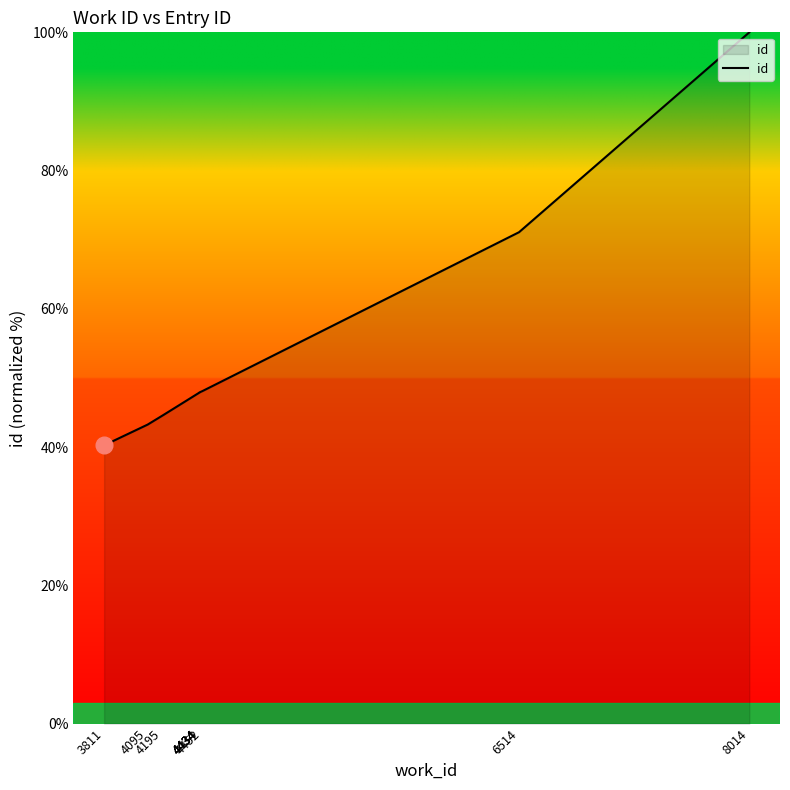

What is the difference between the values at 4452 and 4434?

0.2